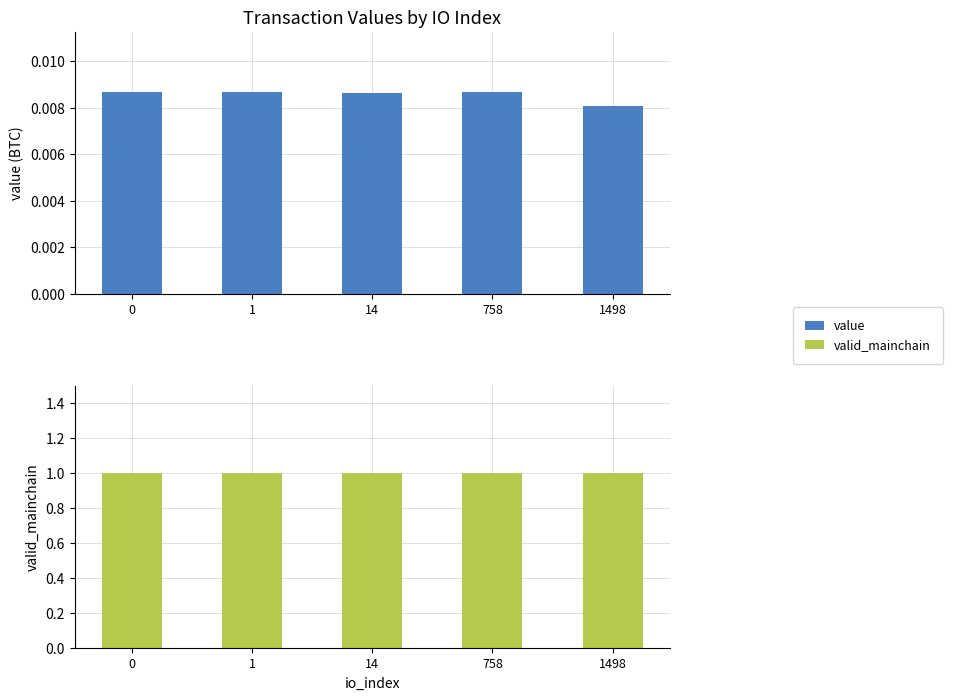

Does the chart contain stacked bars?

No